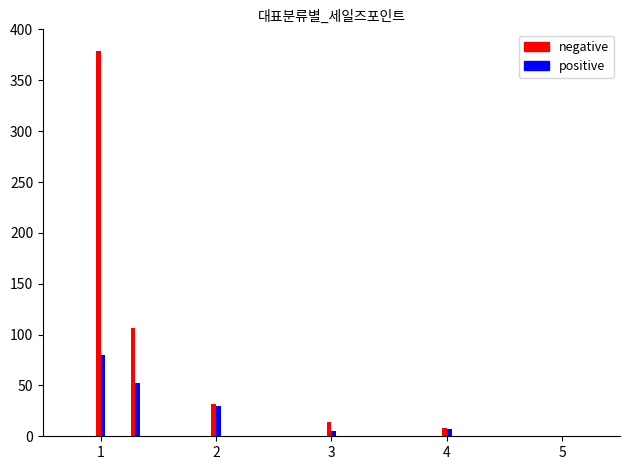

Count the number of data series in this chart.

2